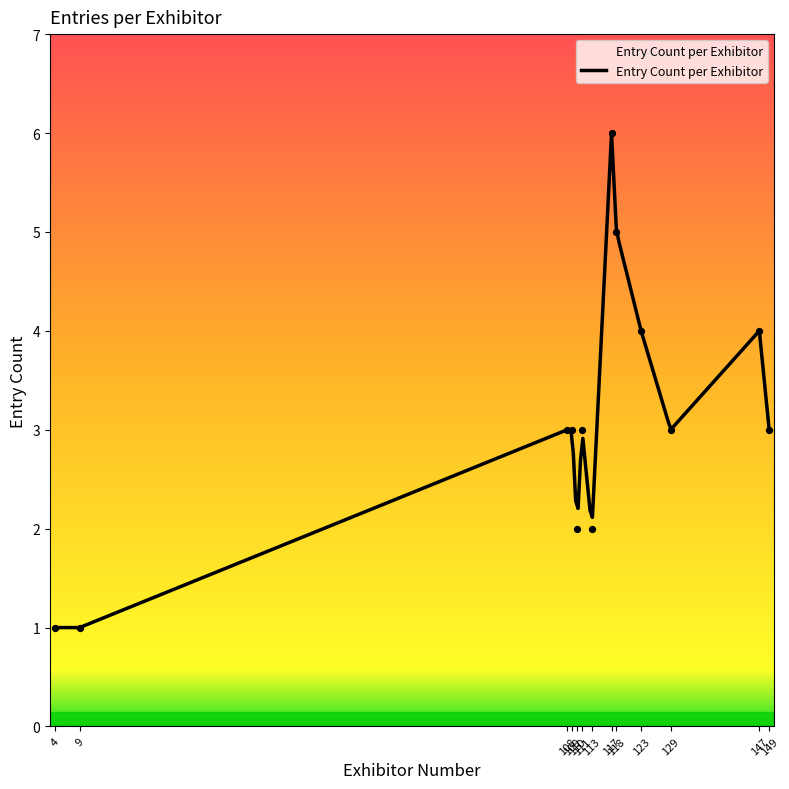

Which has a higher value, 108 or 113?

108